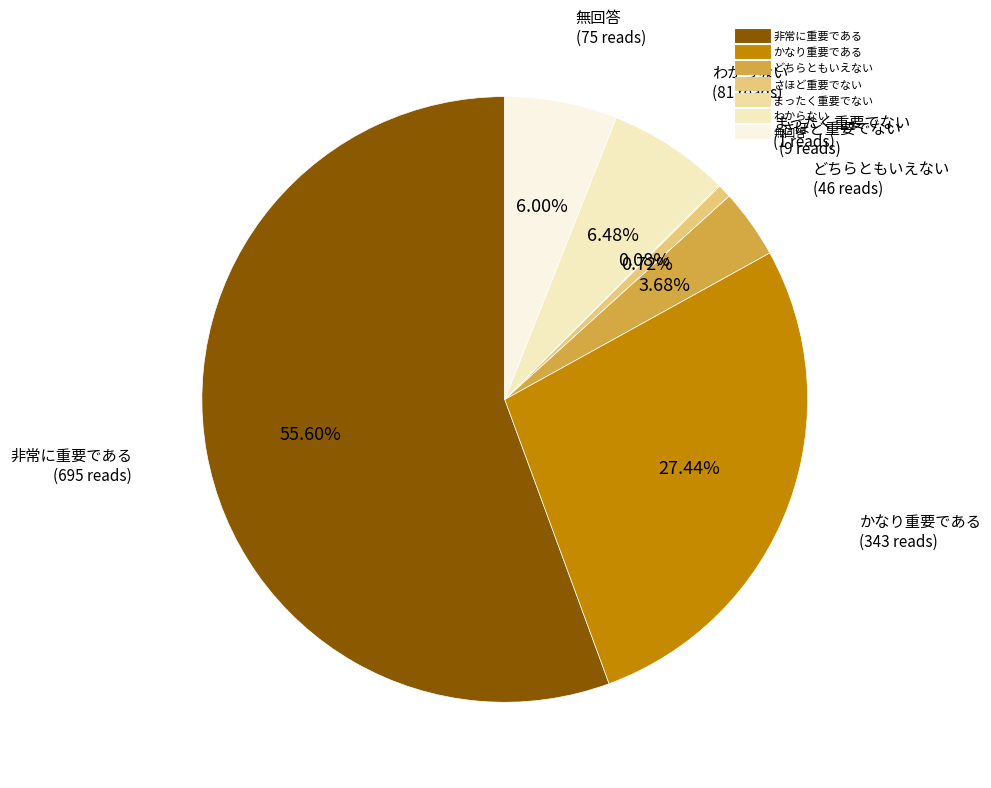

Is the sum of わからない and かなり重要である greater than half?

No